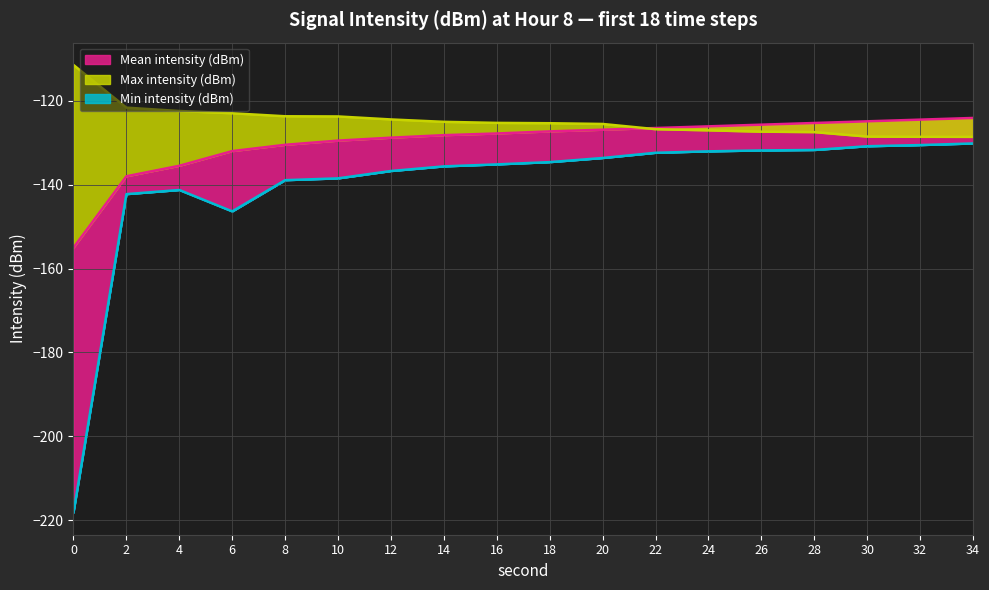

How many data points in Max intensity (dBm) are less than -125?

11